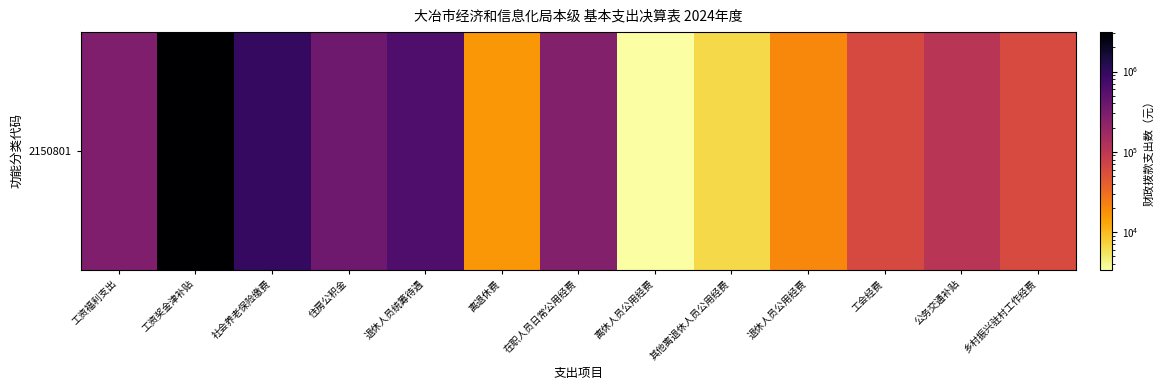

Reading left to right, list all the values displayed in this chart.

285600.0	3100923.8	947964.0	370320.7	639564.0	15989.1	262044.0	3400.0	6500.0	19800.0	61720.1	107160.0	60000.0